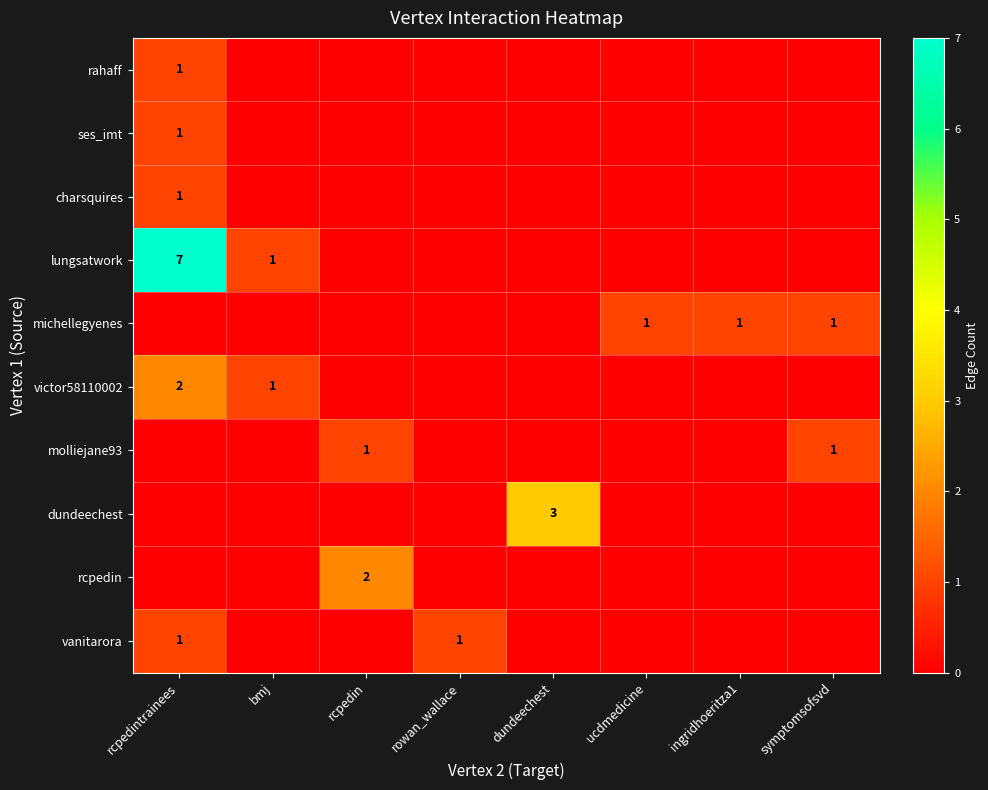

At which category is the sum across all series the highest?

rcpedintrainees